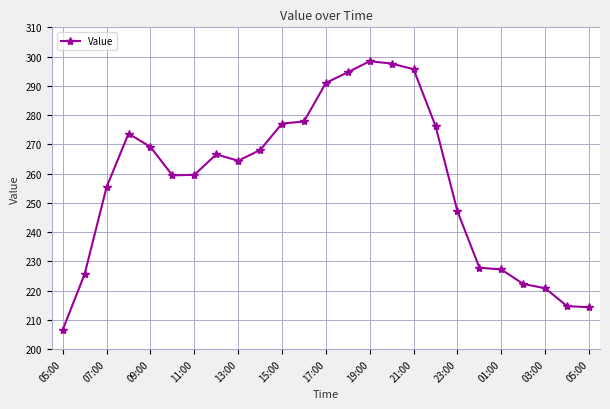

What is the difference between the maximum and minimum values?

91.8